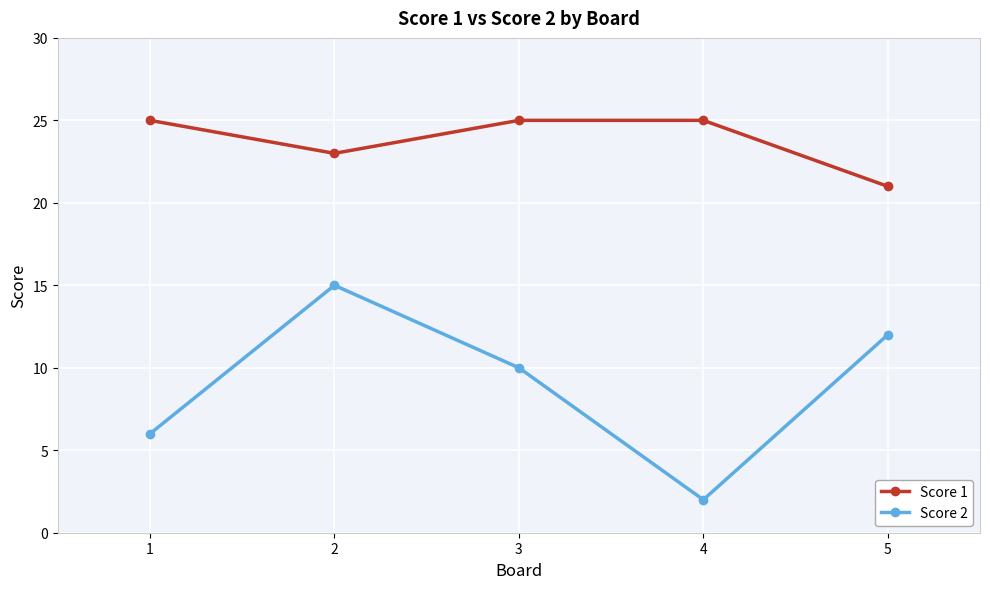

At which category is the sum across all series the highest?

2